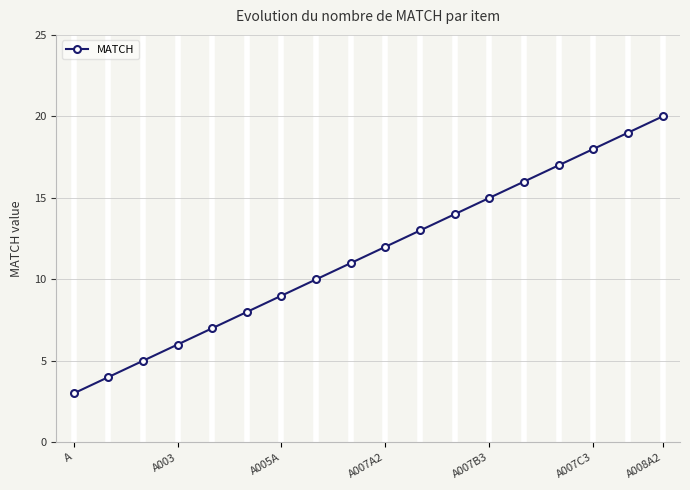

Reading left to right, transcribe all the data shown in this chart.

3	4	5	6	7	8	9	10	11	12	13	14	15	16	17	18	19	20